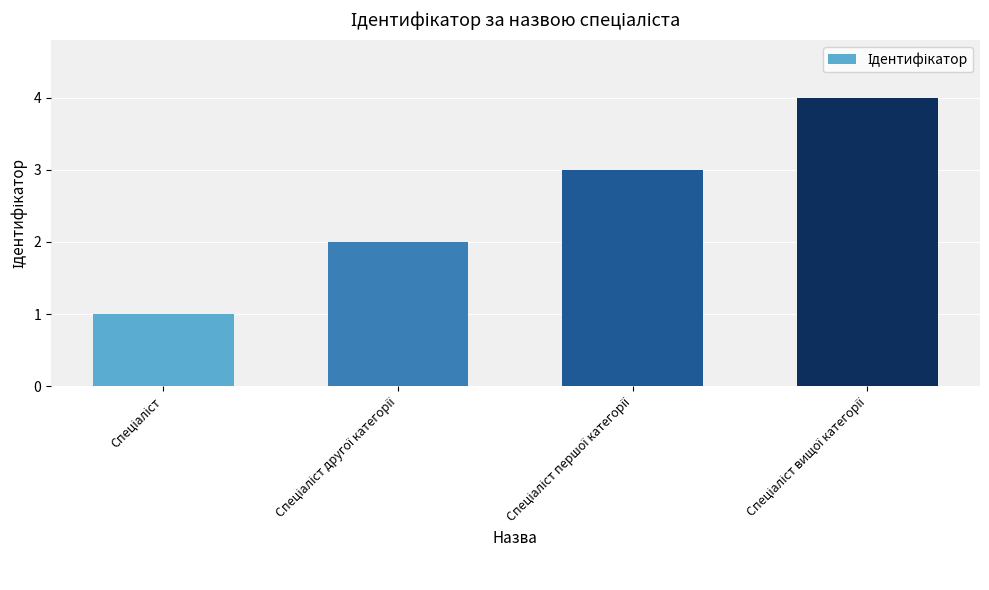

What is the difference between the maximum and minimum values?

3